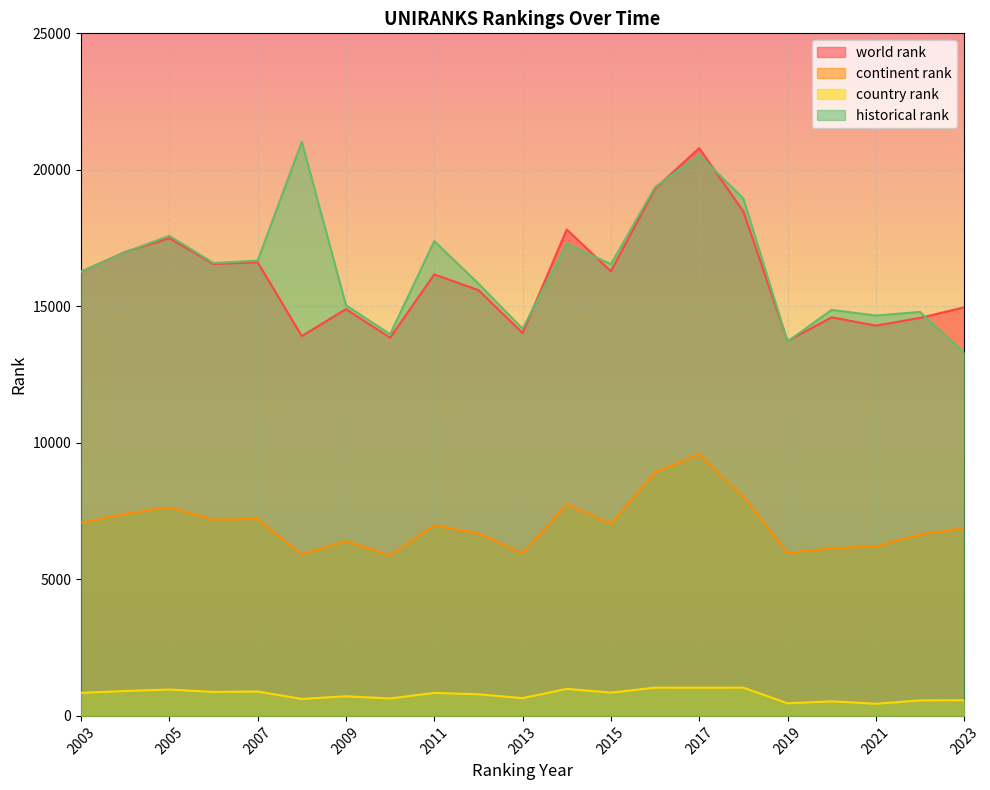

What is the total value across all series at 2023?

35714